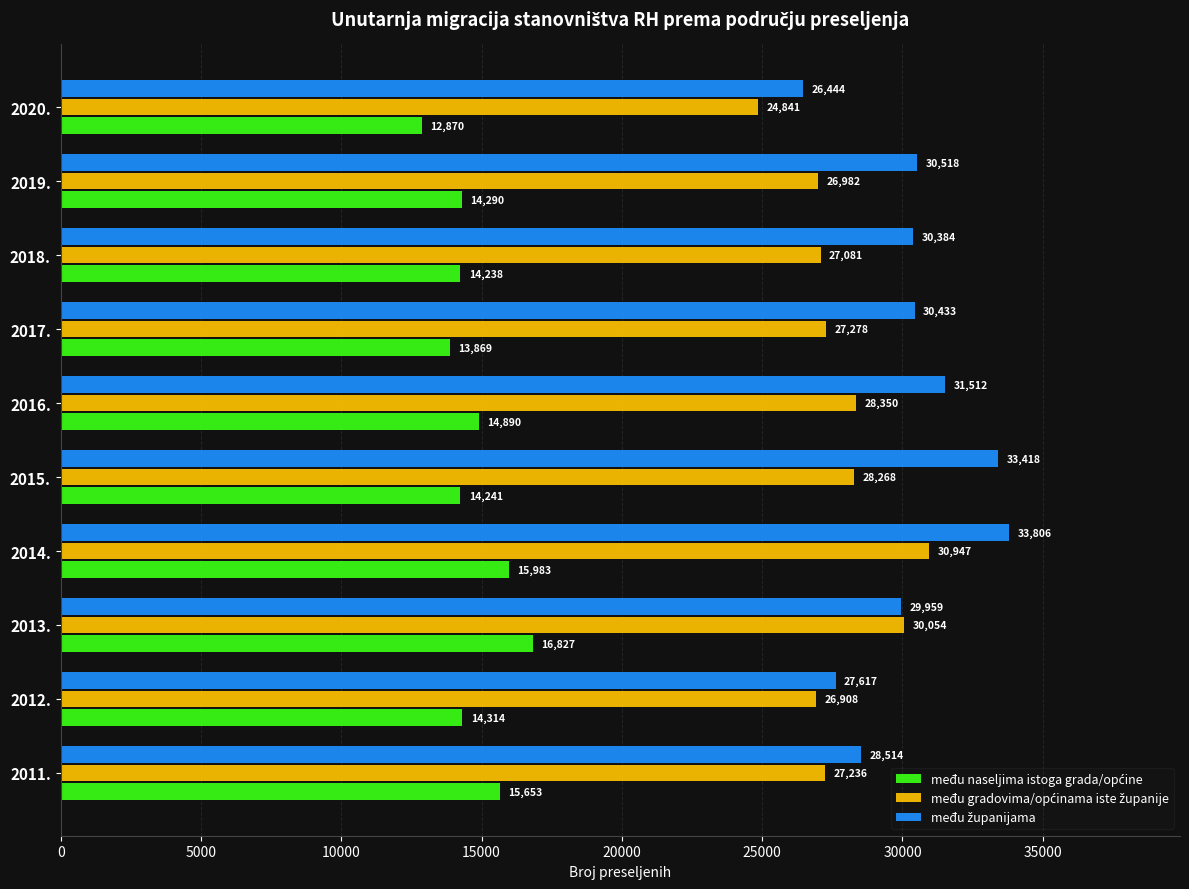

How many series are shown in this chart?

3